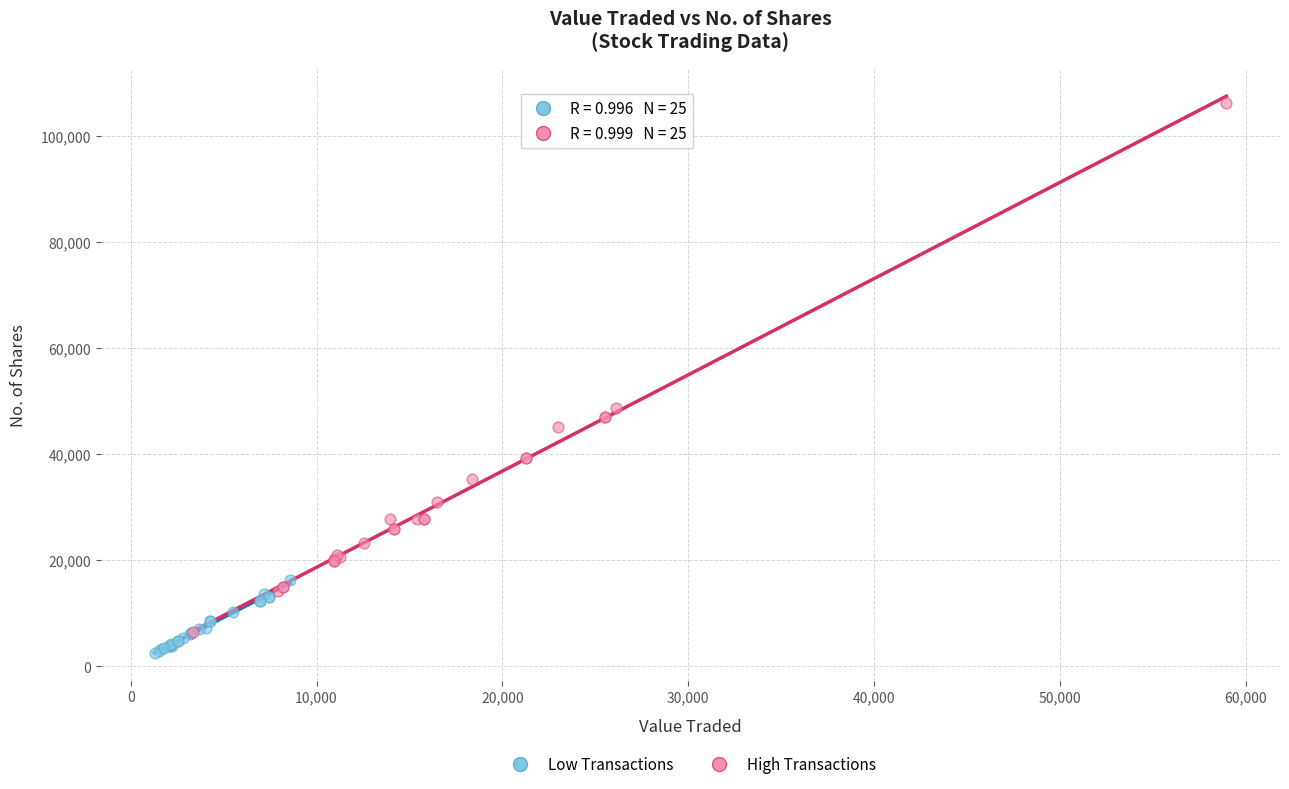

Which series has the widest spread of Y values?

High Transactions